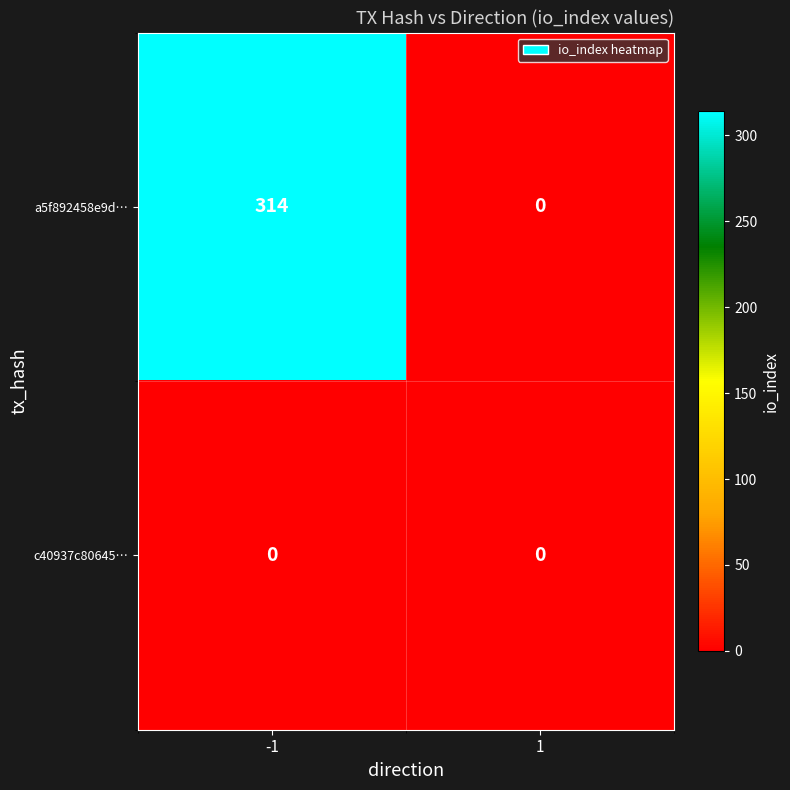

Reading right to left, transcribe all the data shown in this chart.

a5f892458e9d…: 1=0	-1=314
c40937c80645…: 1=0	-1=0